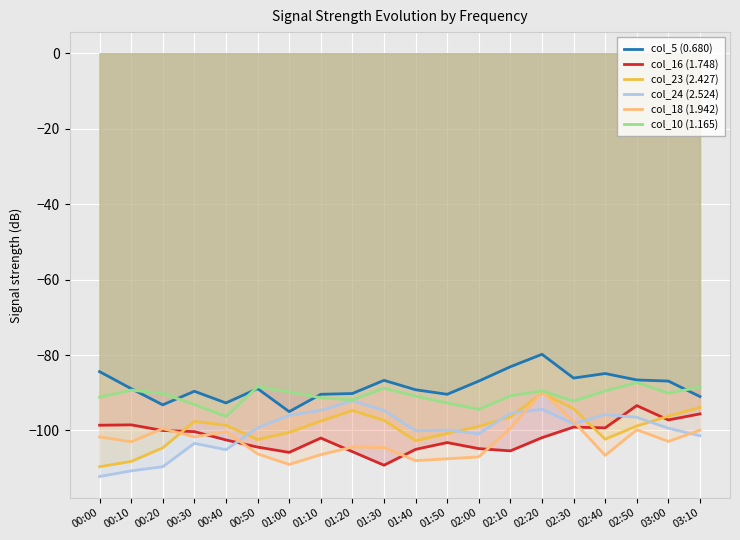

At which label does col_16 (1.748) first exceed -101?

00:00